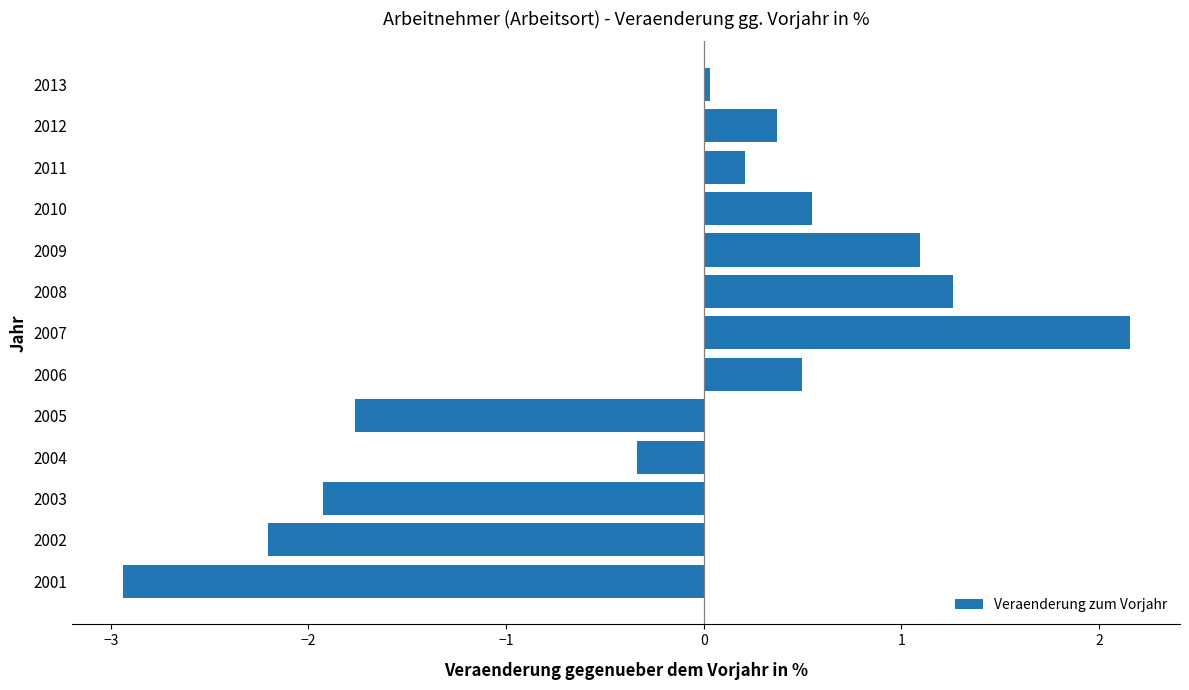

Is it true that the value at 2008 is 2.1?

False